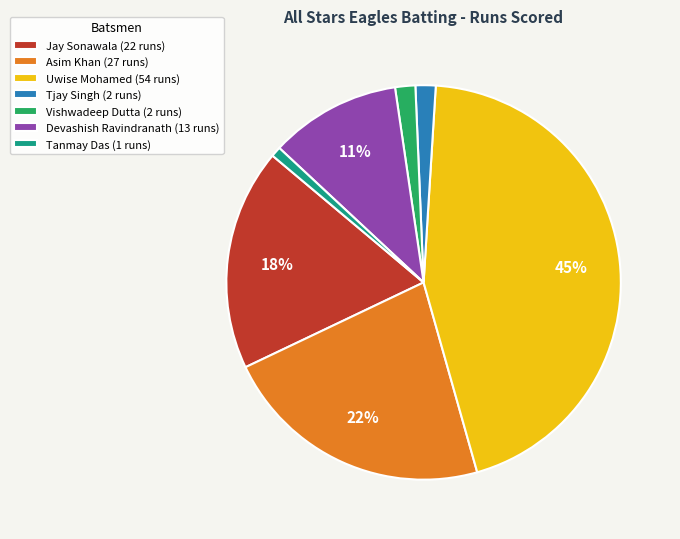

What is the smallest slice in the pie chart?

Tanmay Das (1 runs)